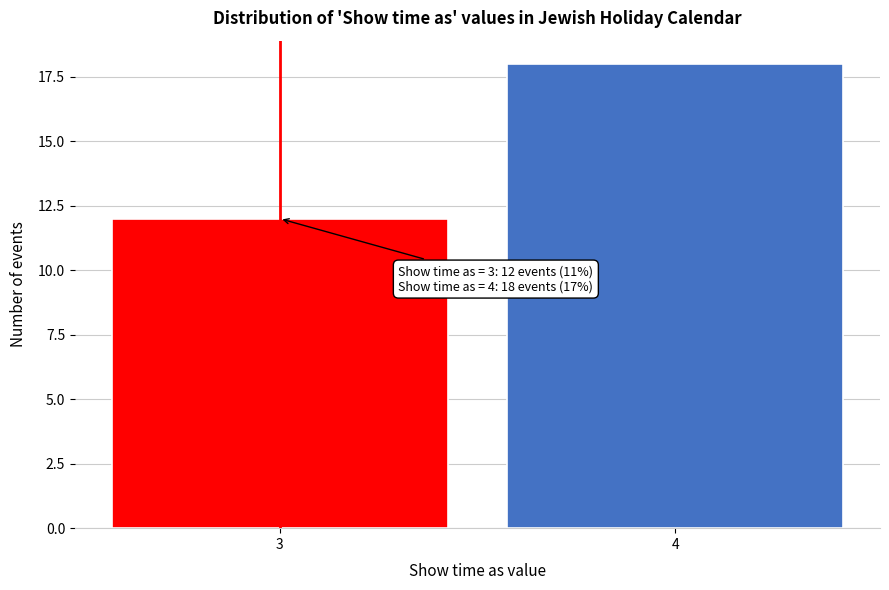

Reading left to right, transcribe all the data shown in this chart.

12	18